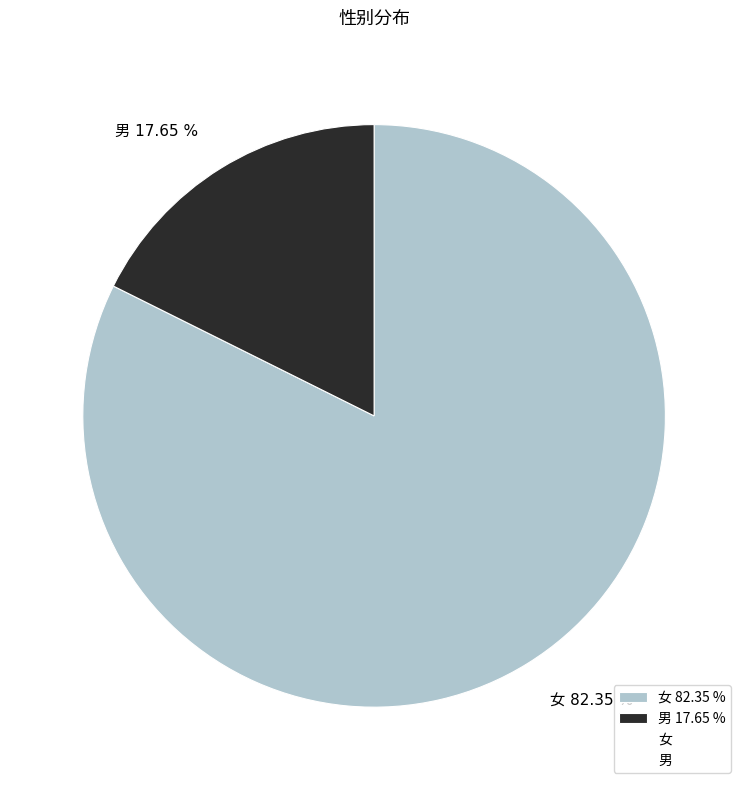

To the nearest percent, what is the average slice percentage?

50%